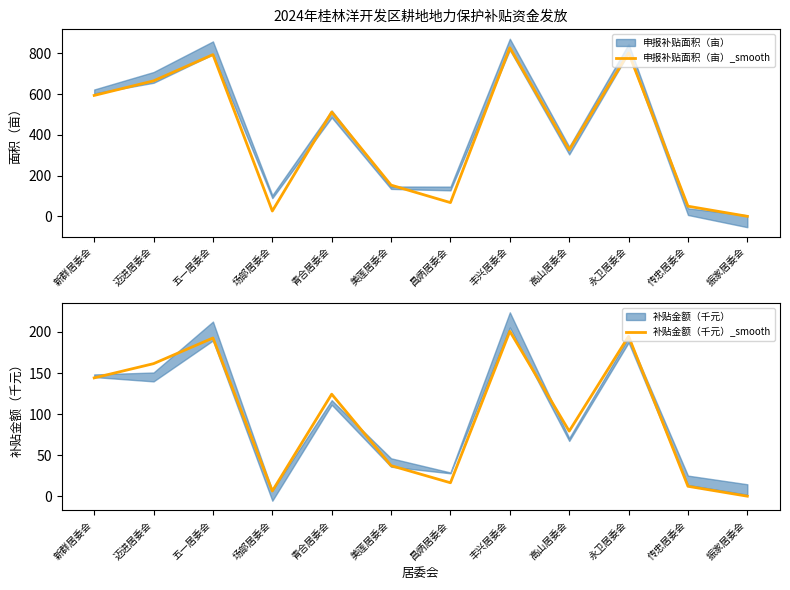

True or false: 申报补贴面积（亩）_smooth and 补贴金额（千元）_smooth cross at least once.

False